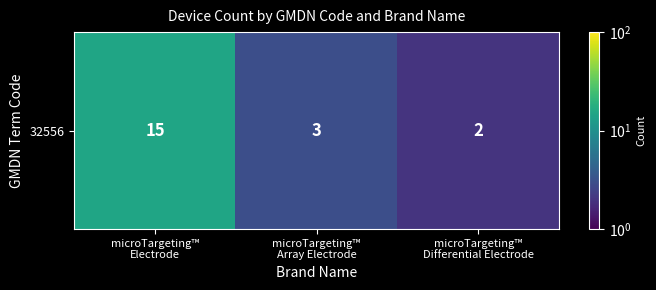

How many values are below 3?

1